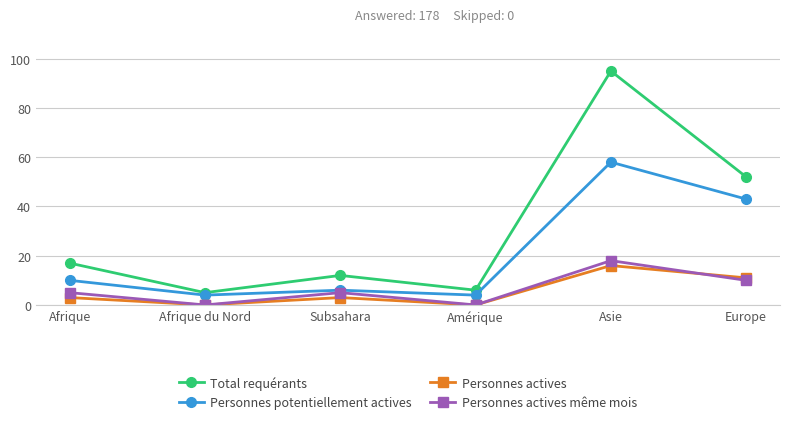

Rank the series at Subsahara from highest to lowest value.

Total requérants, Personnes potentiellement actives, Personnes actives même mois, Personnes actives